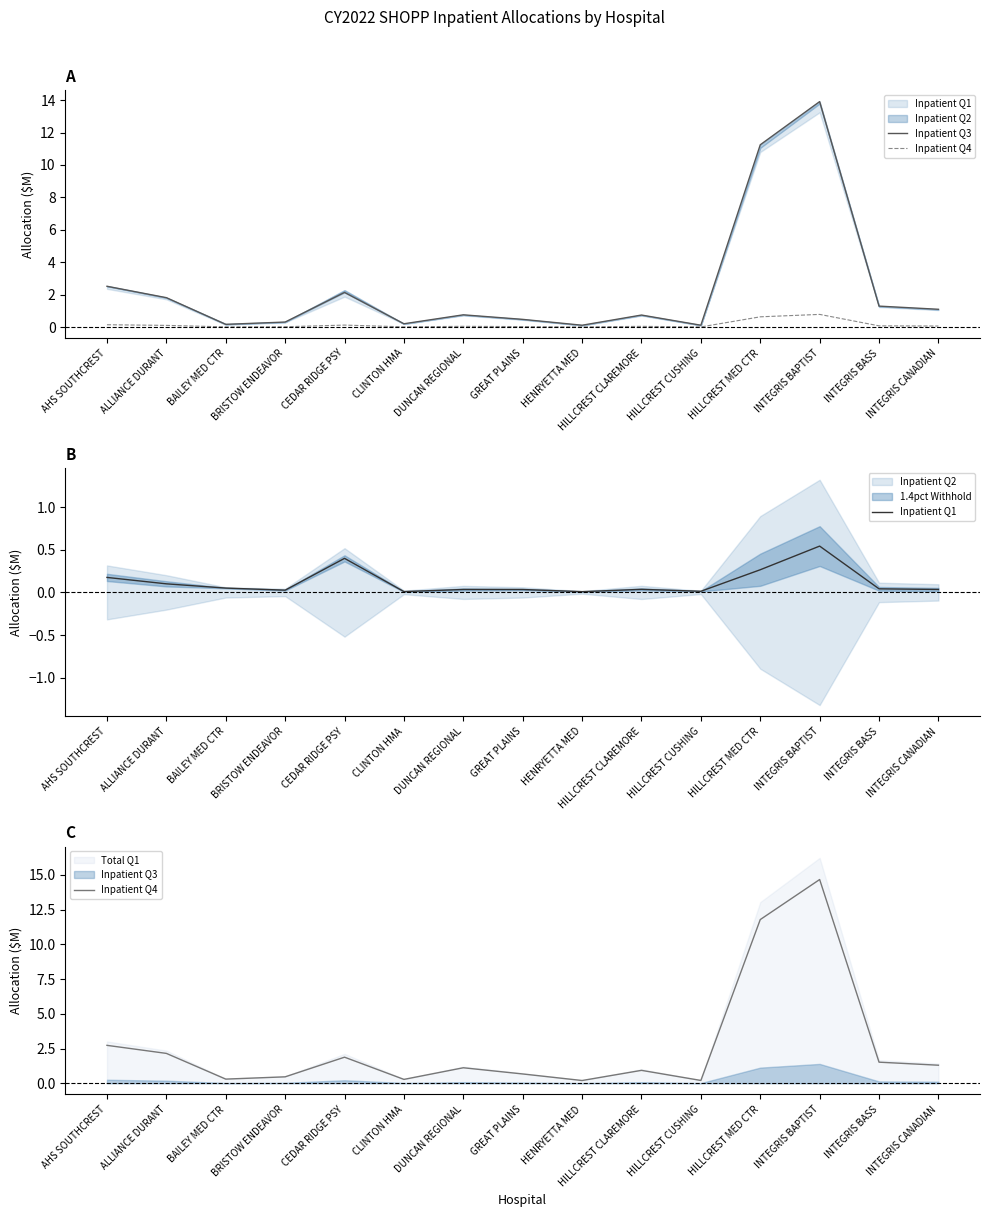

What is the total value across all series at INTEGRIS CANADIAN?

2.4